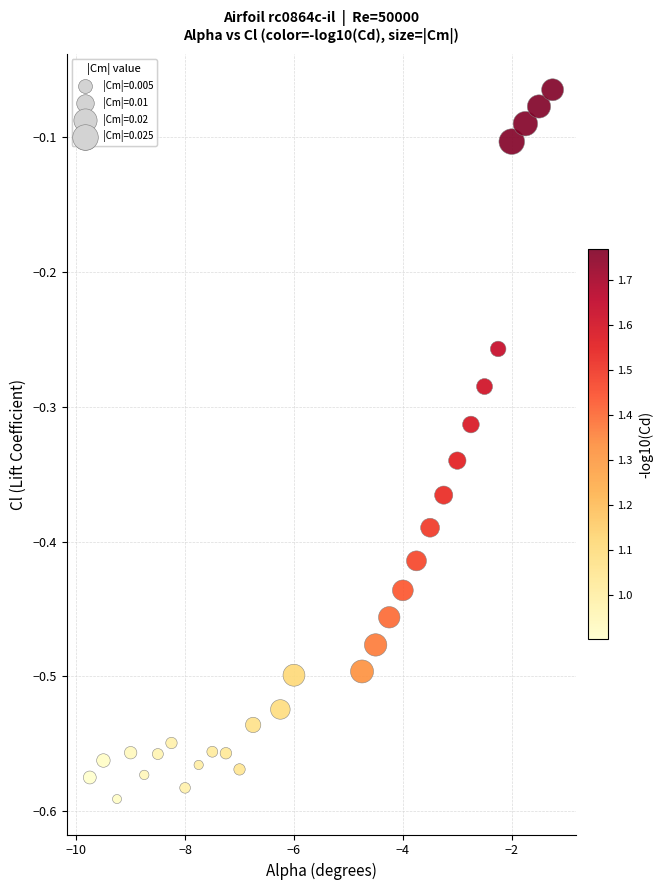

What is the range of Y values (max minus min)?

0.5